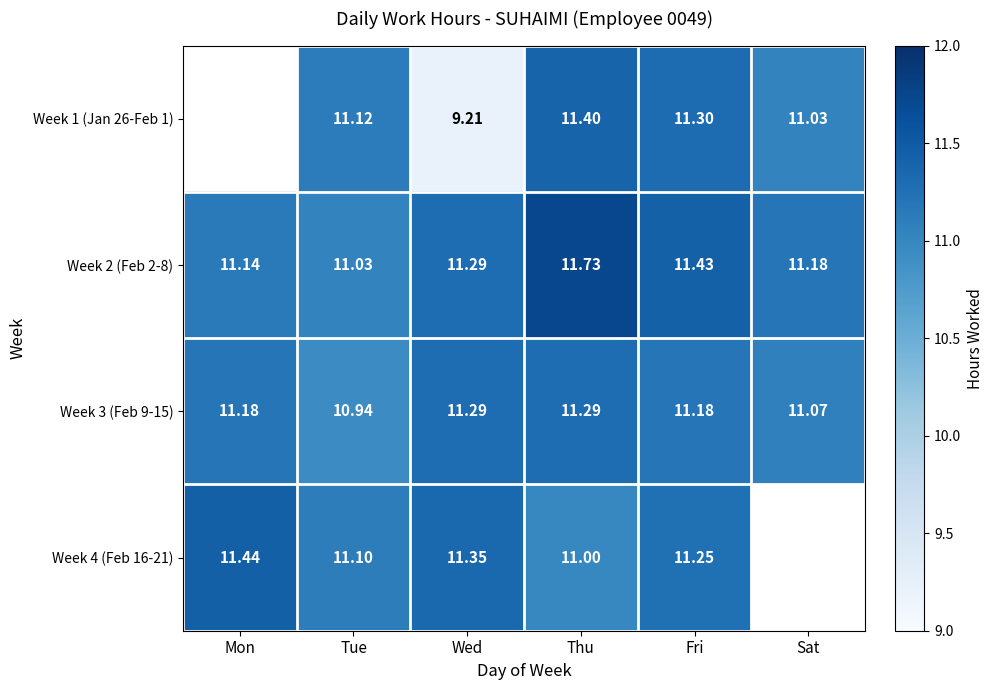

At which label does Week 3 (Feb 9-15) first exceed 11?

Mon